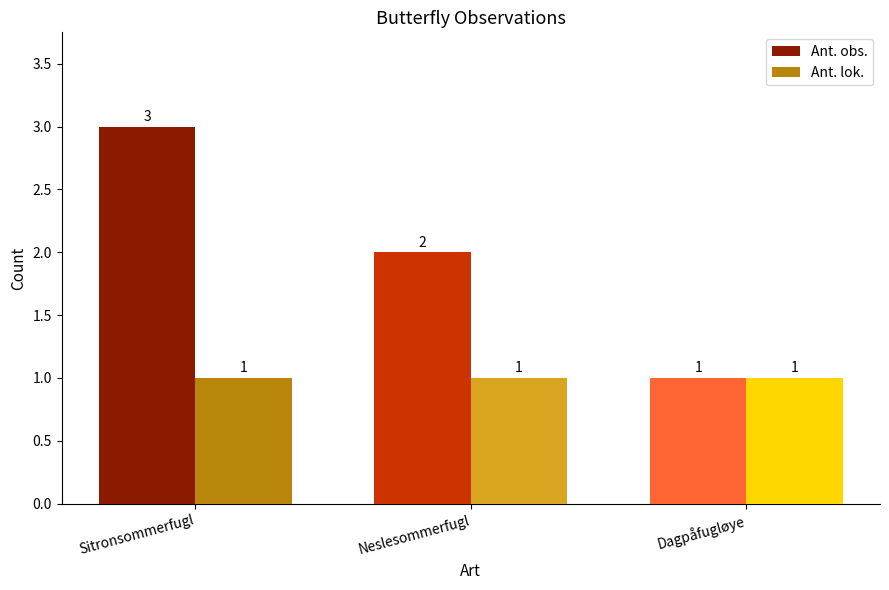

What is the minimum value for Ant. lok.?

1